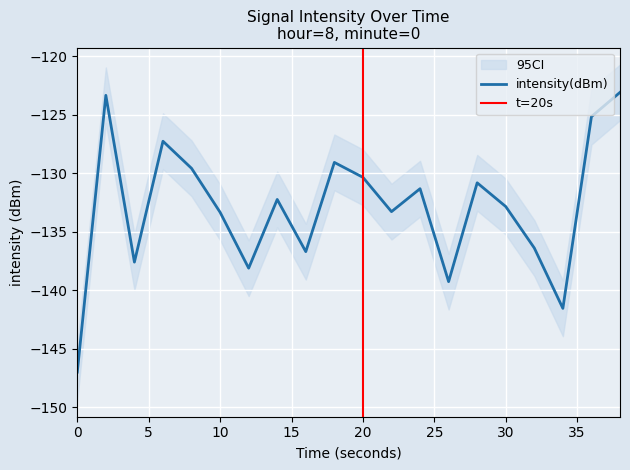

What is the minimum value for intensity(dBm)?

-147.0